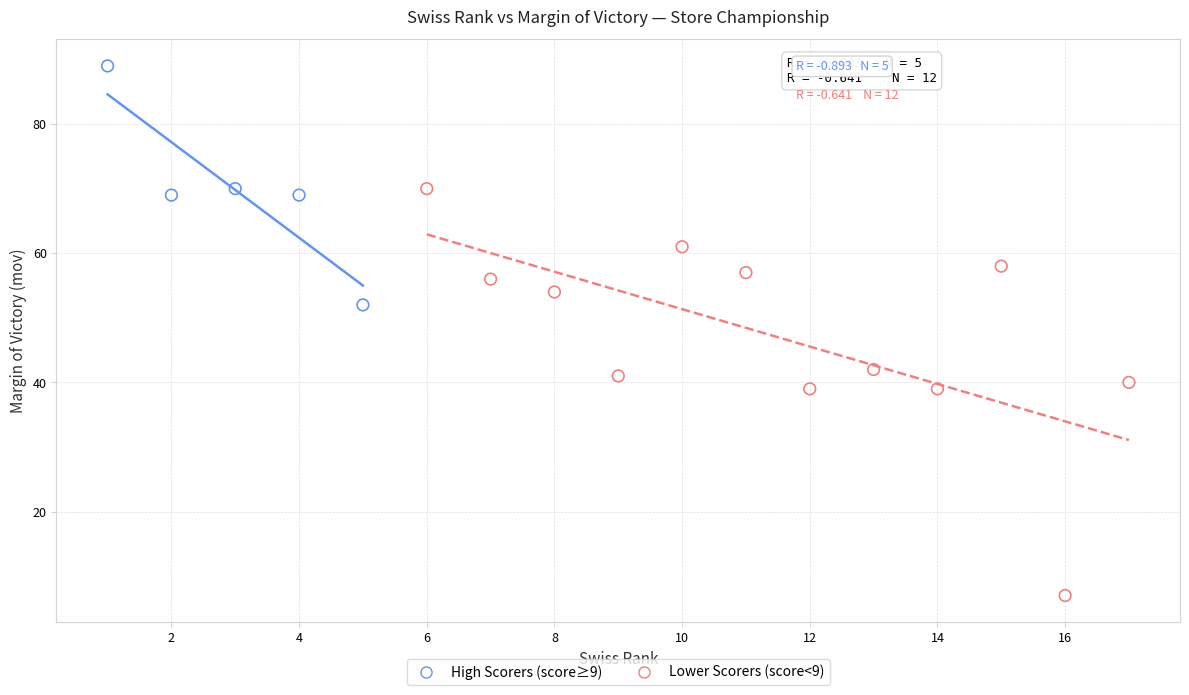

Which series has the largest Y range (max minus min)?

Lower Scorers (score<9)